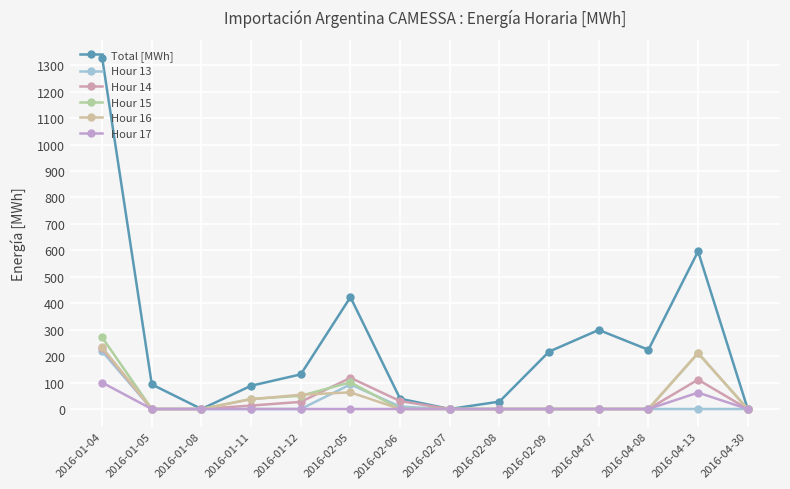

What is the sum of the Hour 16 values at 2016-02-05 and 2016-01-04?

296